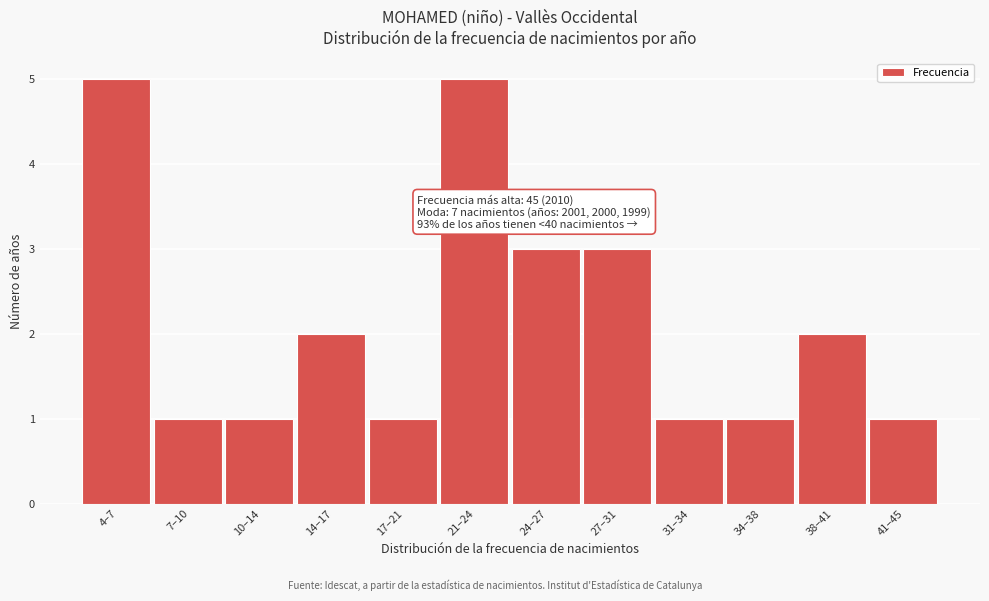

Reading right to left, list all the values displayed in this chart.

41–45=1	38–41=2	34–38=1	31–34=1	27–31=3	24–27=3	21–24=5	17–21=1	14–17=2	10–14=1	7–10=1	4–7=5